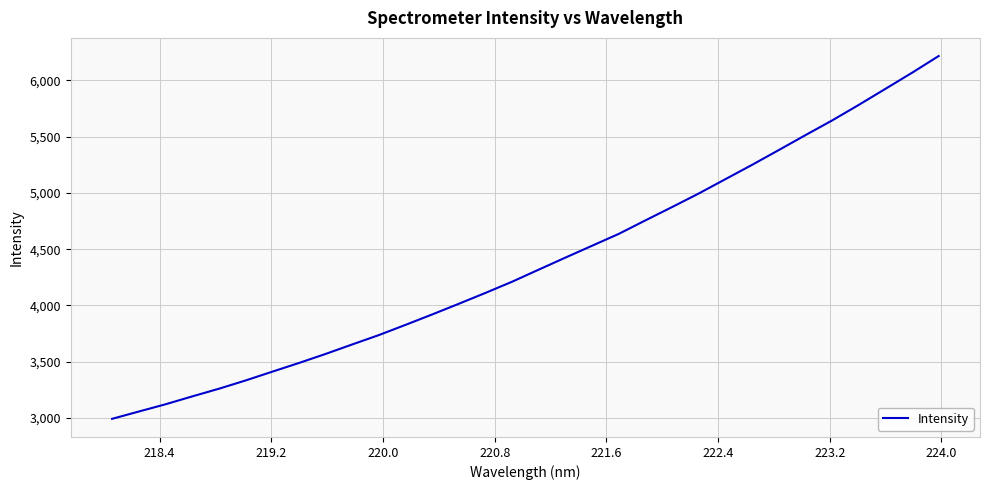

Does the chart display data point markers on the line(s)?

No